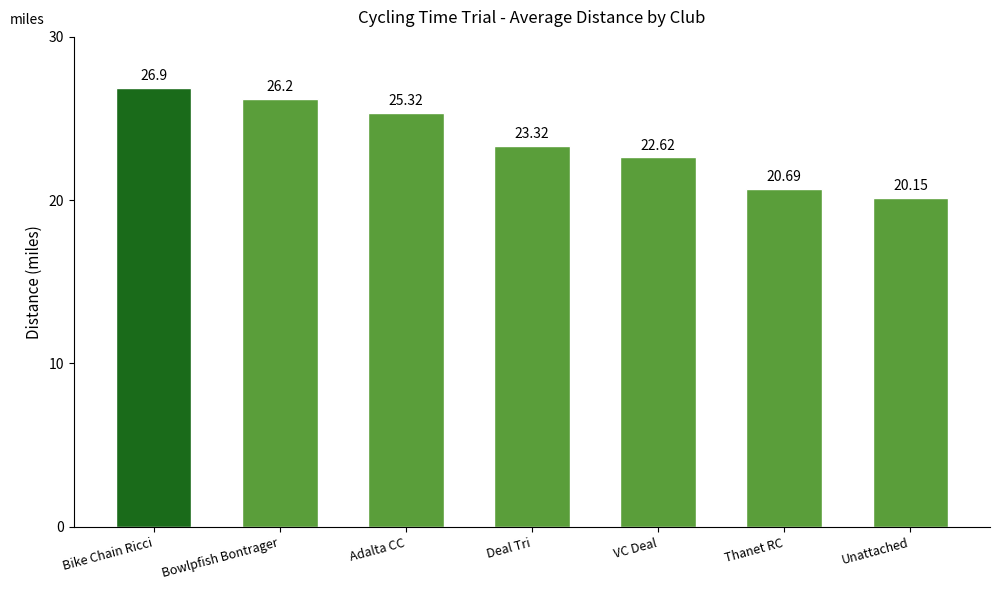

What is the label of the 3rd bar from the right?

VC Deal